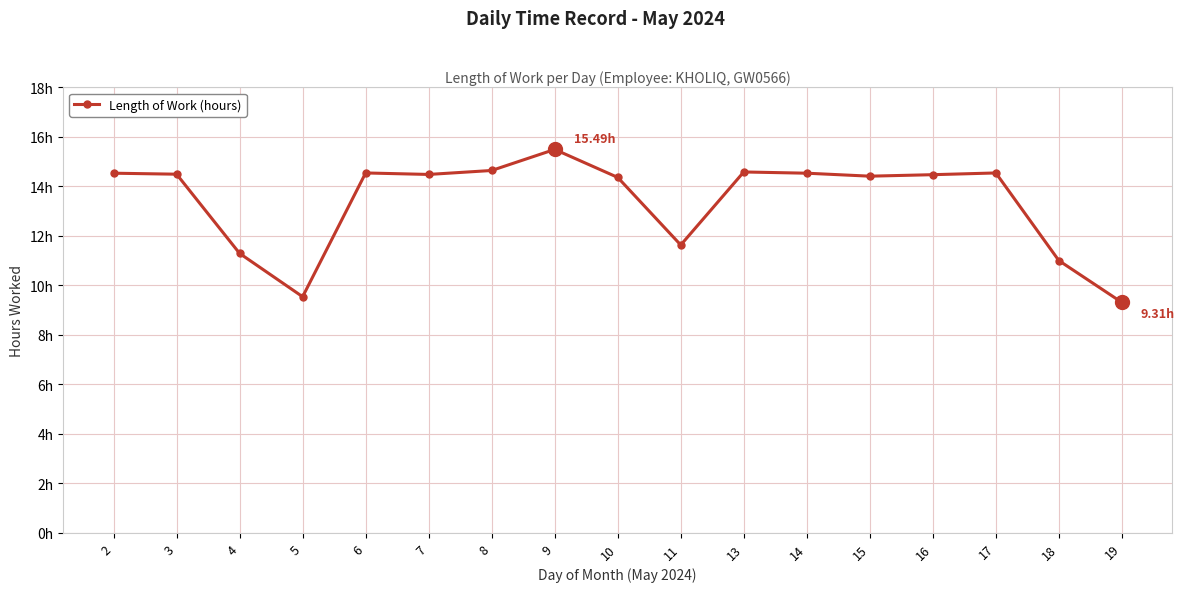

Where does the data first go above 14?

2